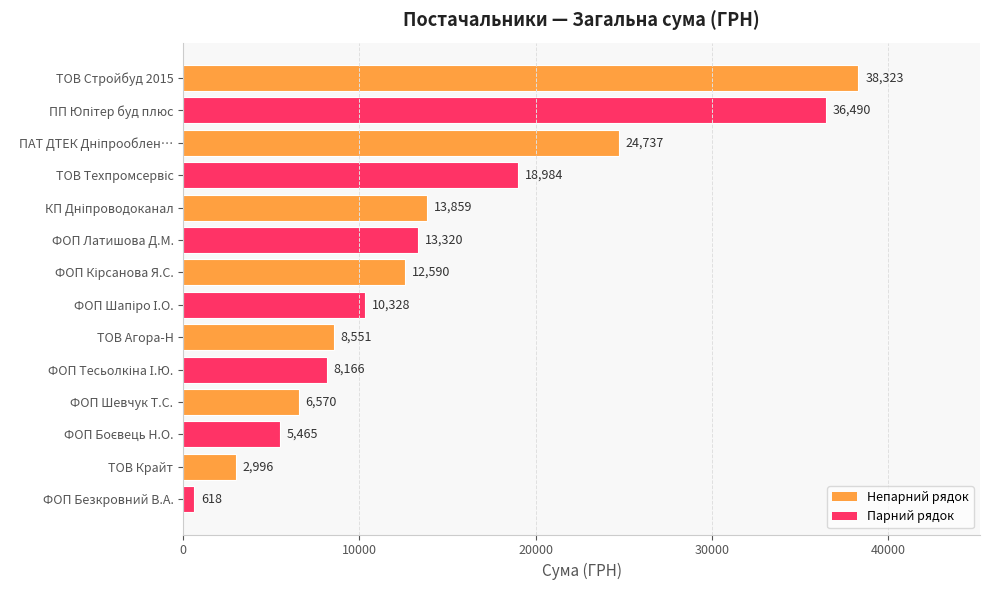

Which category has the highest value across all series?

ТОВ Стройбуд 2015